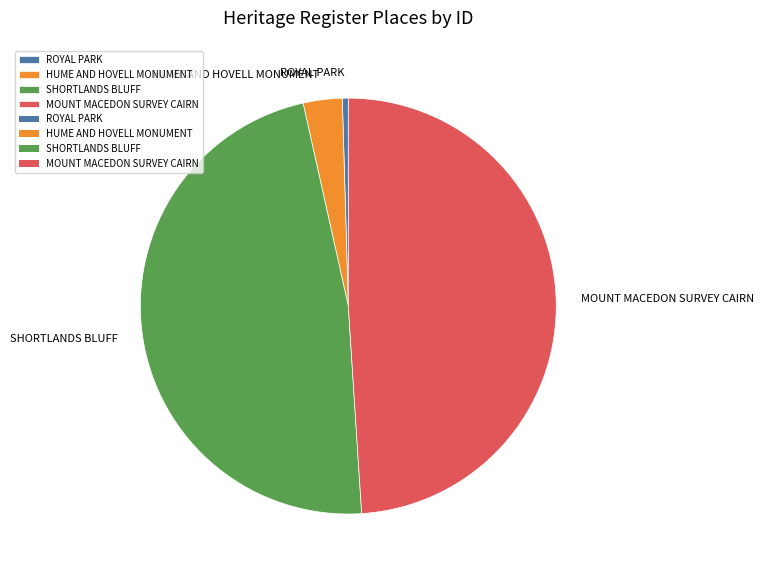

The MOUNT MACEDON SURVEY CAIRN slice represents 49% of the pie. True or false?

True